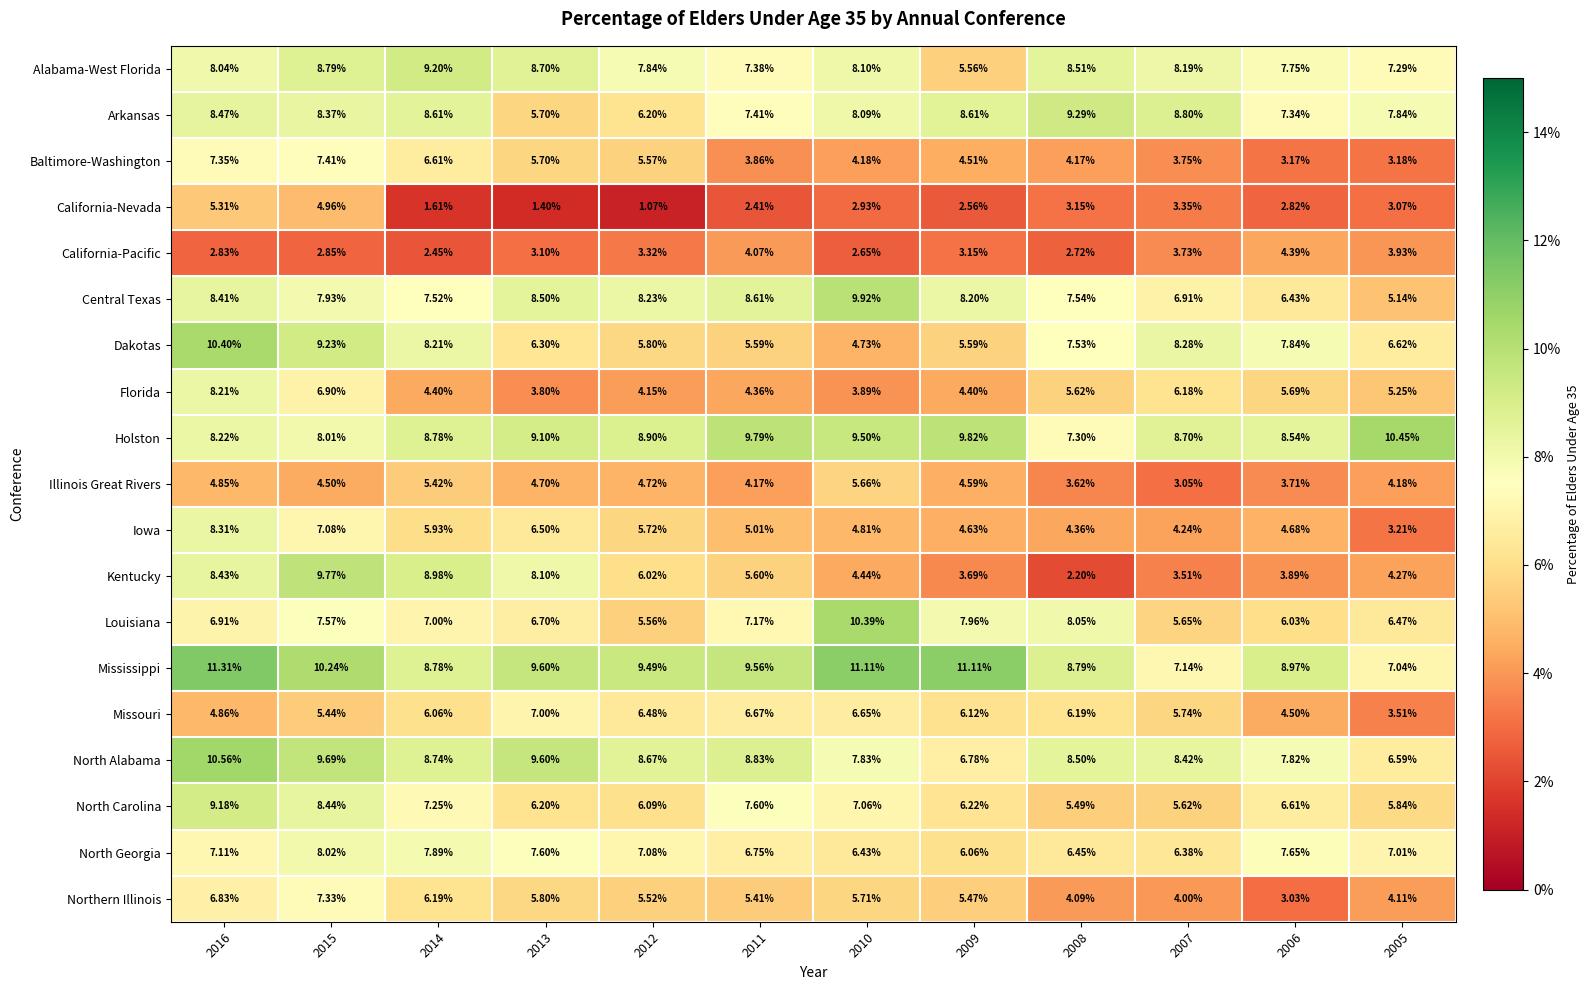

Which series has the largest total across all categories?

Mississippi